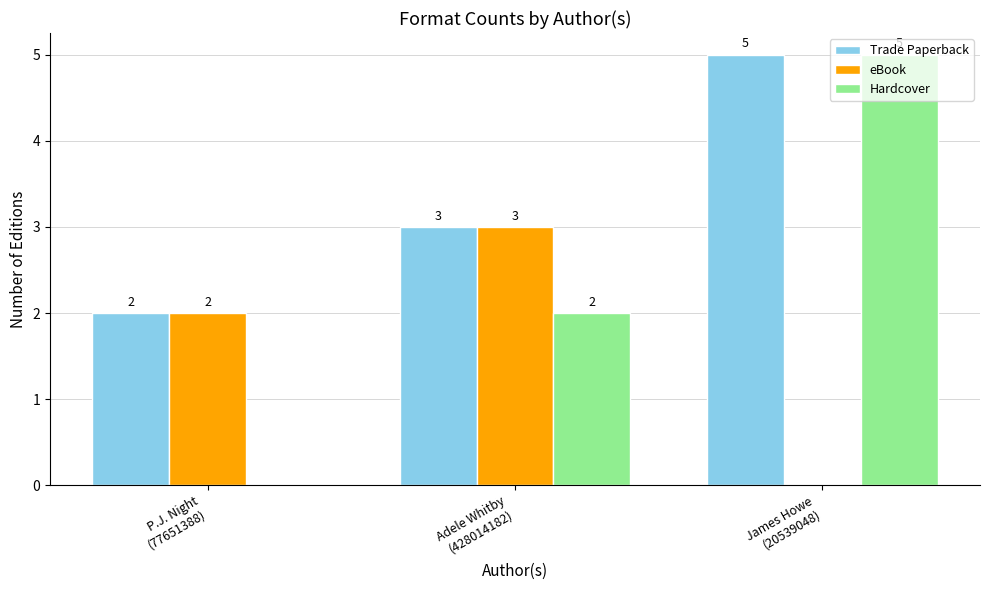

Does the chart contain stacked bars?

No